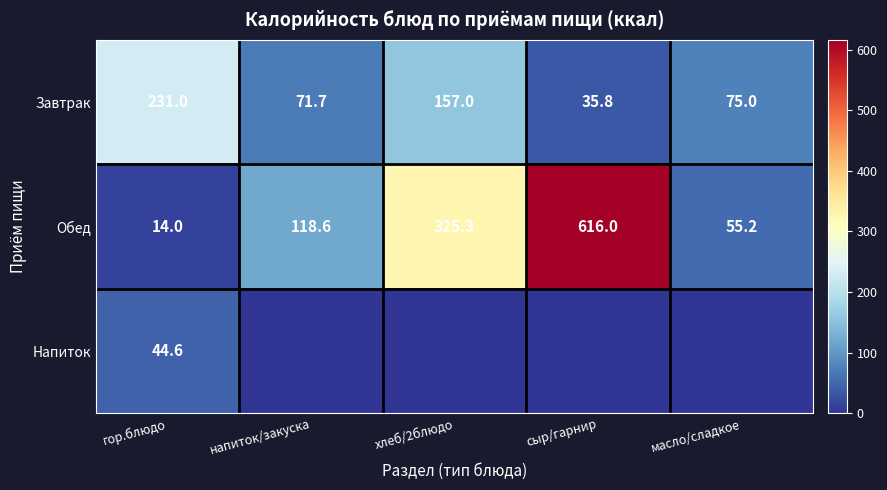

List the labels in order of Обед value, largest first.

сыр/гарнир, хлеб/2блюдо, напиток/закуска, масло/сладкое, гор.блюдо